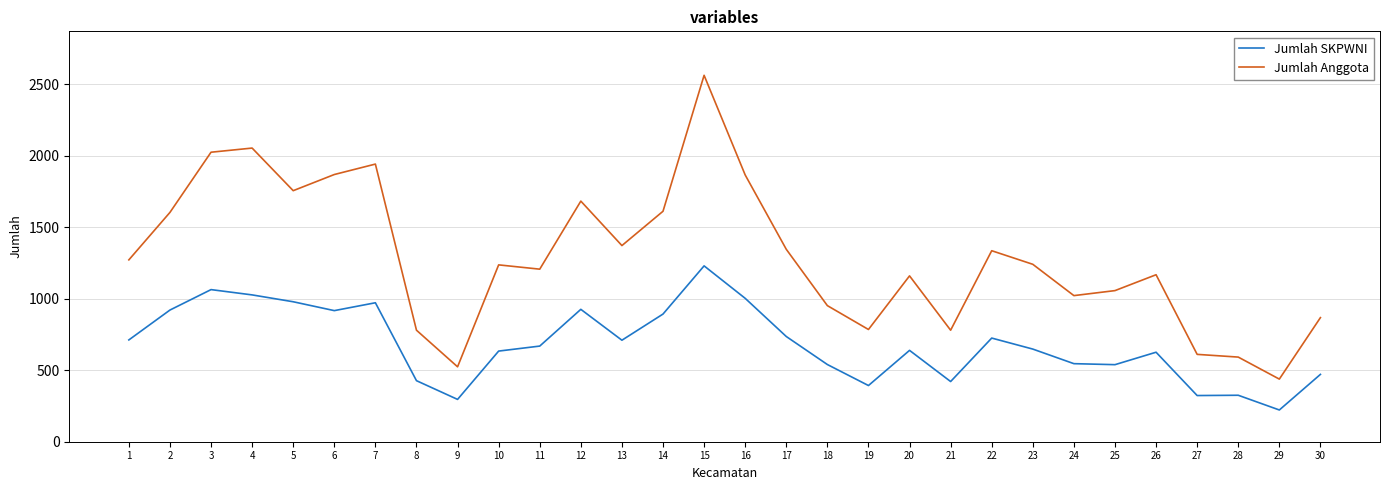

Which series has the widest spread of values?

Jumlah Anggota